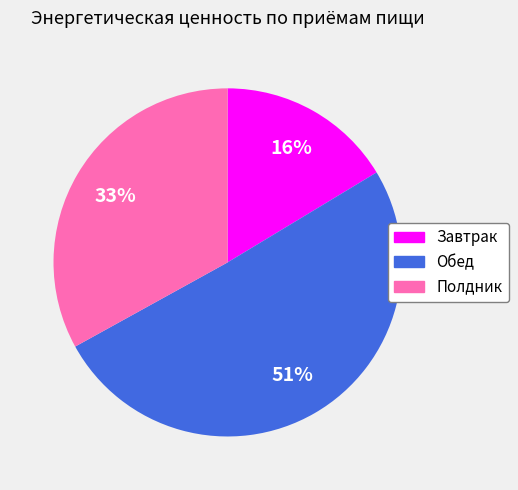

The Завтрак slice represents 11% of the pie. True or false?

False